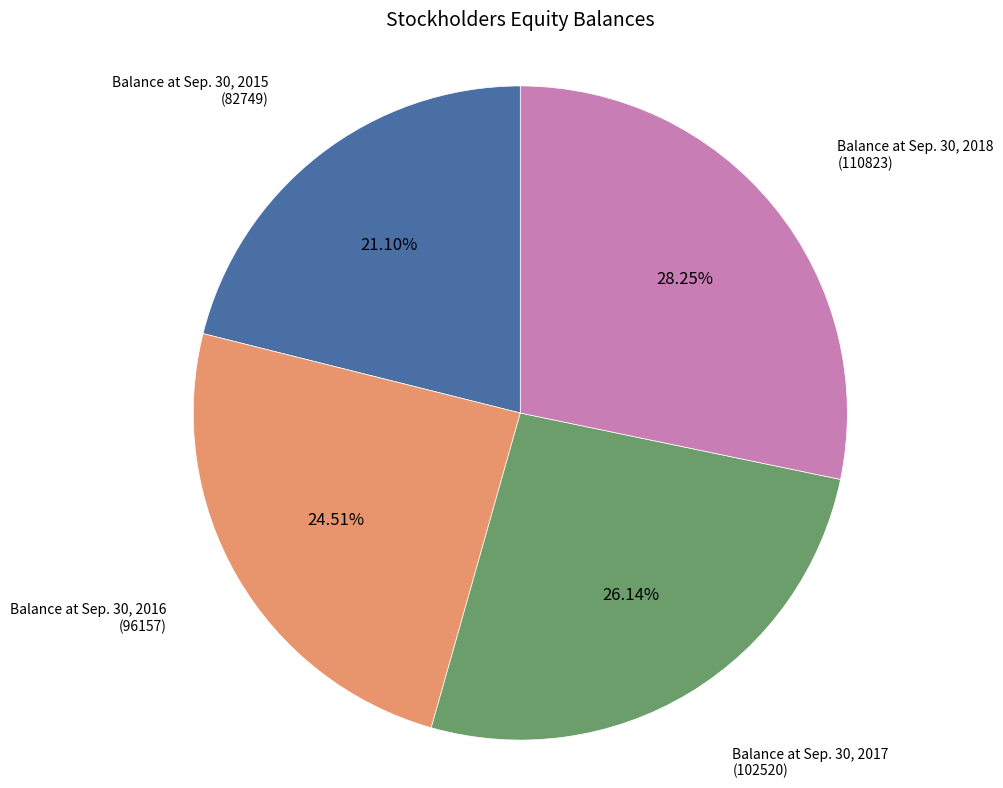

To the nearest percent, what is the difference between the largest and smallest slice percentages?

7%